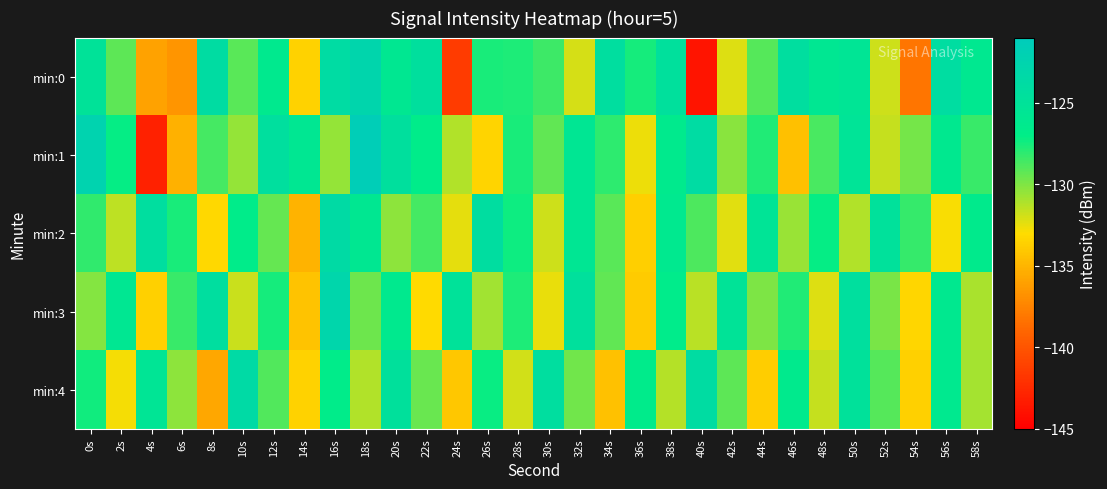

Which series changed the most between 22s and 42s?

min:3